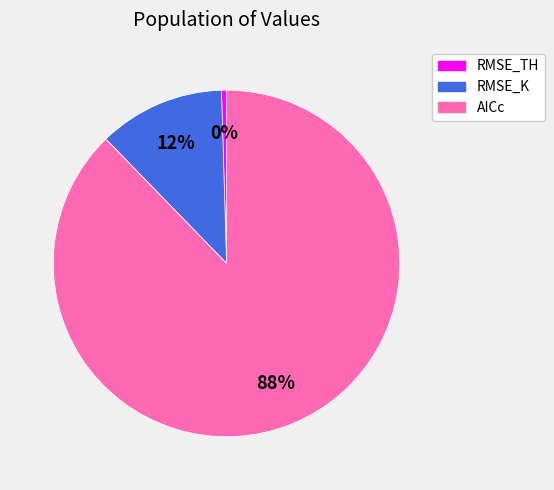

What is the majority slice?

AICc